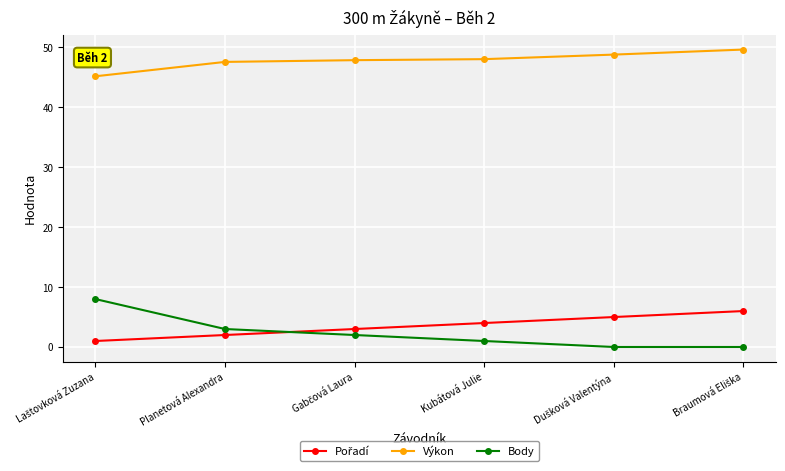

How many series are shown in this chart?

3